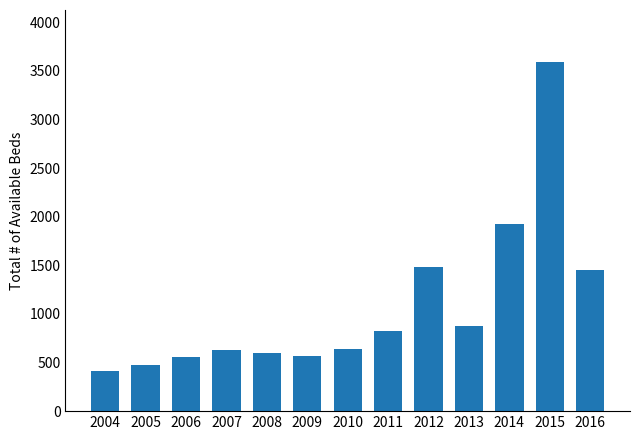

What is the minimum value shown in the chart?

412